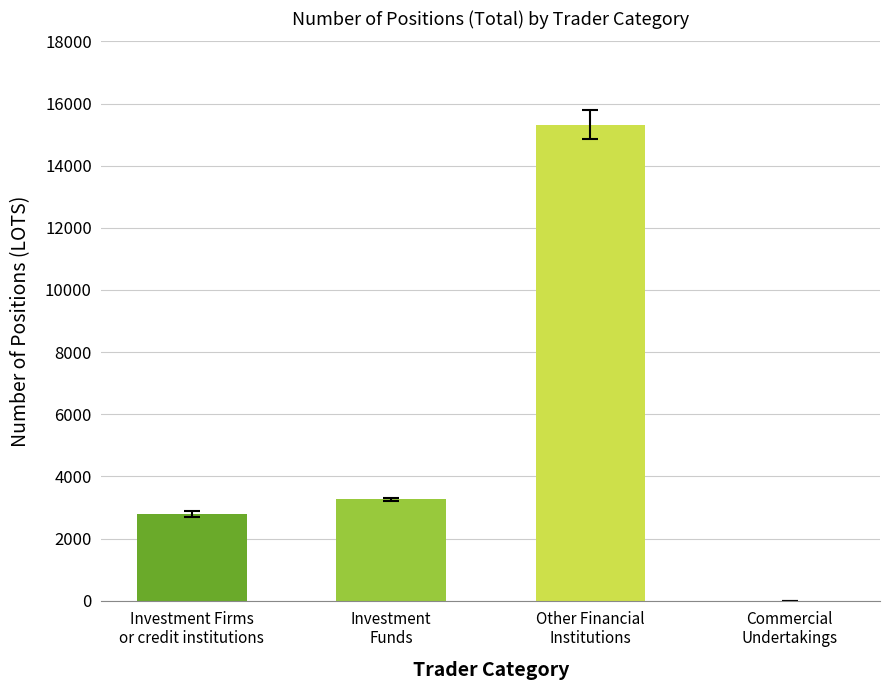

Reading right to left, what are all the values shown in this chart?

Commercial
Undertakings=0.0	Other Financial
Institutions=15322.4	Investment
Funds=3265.7	Investment Firms
or credit institutions=2793.7